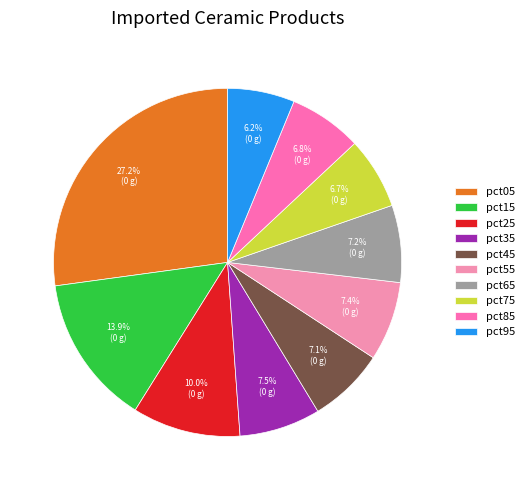

Is there any slice that represents more than half of the pie?

No